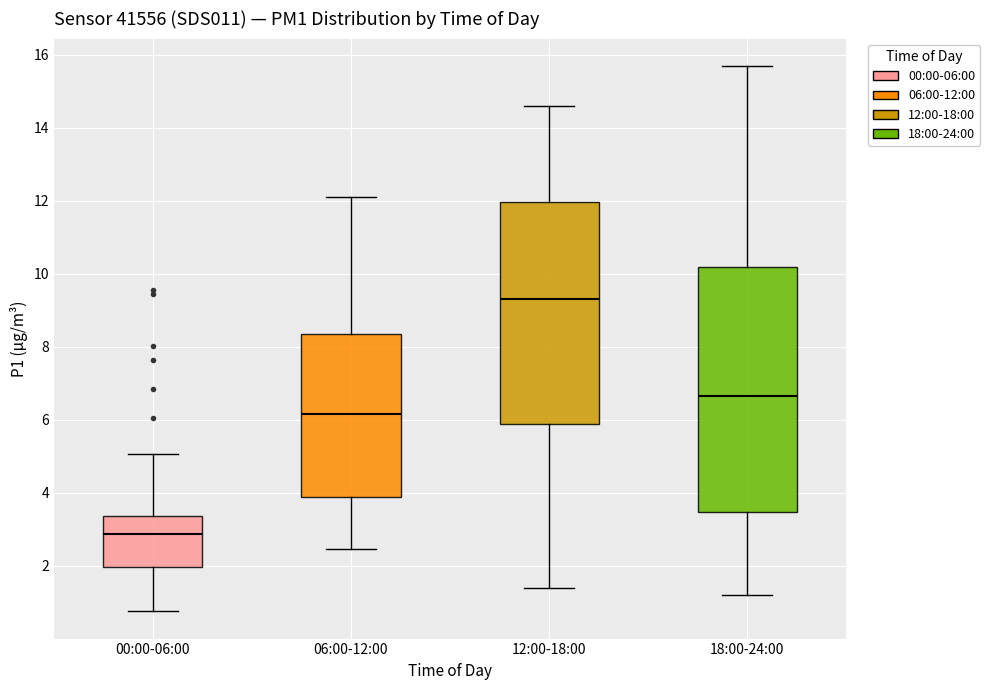

Where does the upper whisker of the box for 18:00-24:00 end on the y-axis? The values are not printed on the chart, so give them approximately, as read against the axis.

15.8